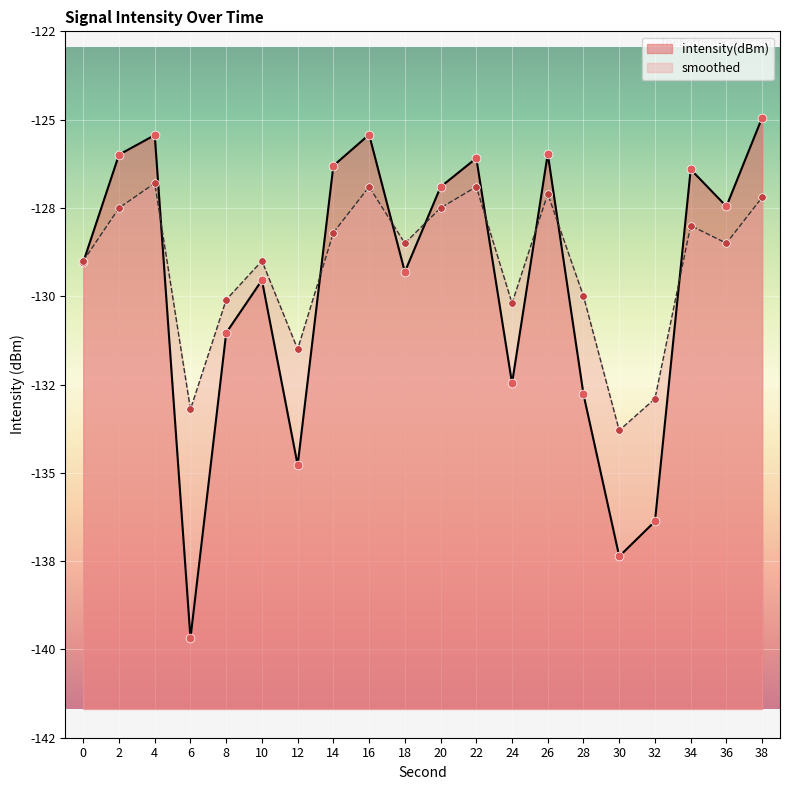

What is the total value across all series at 6?

-272.9